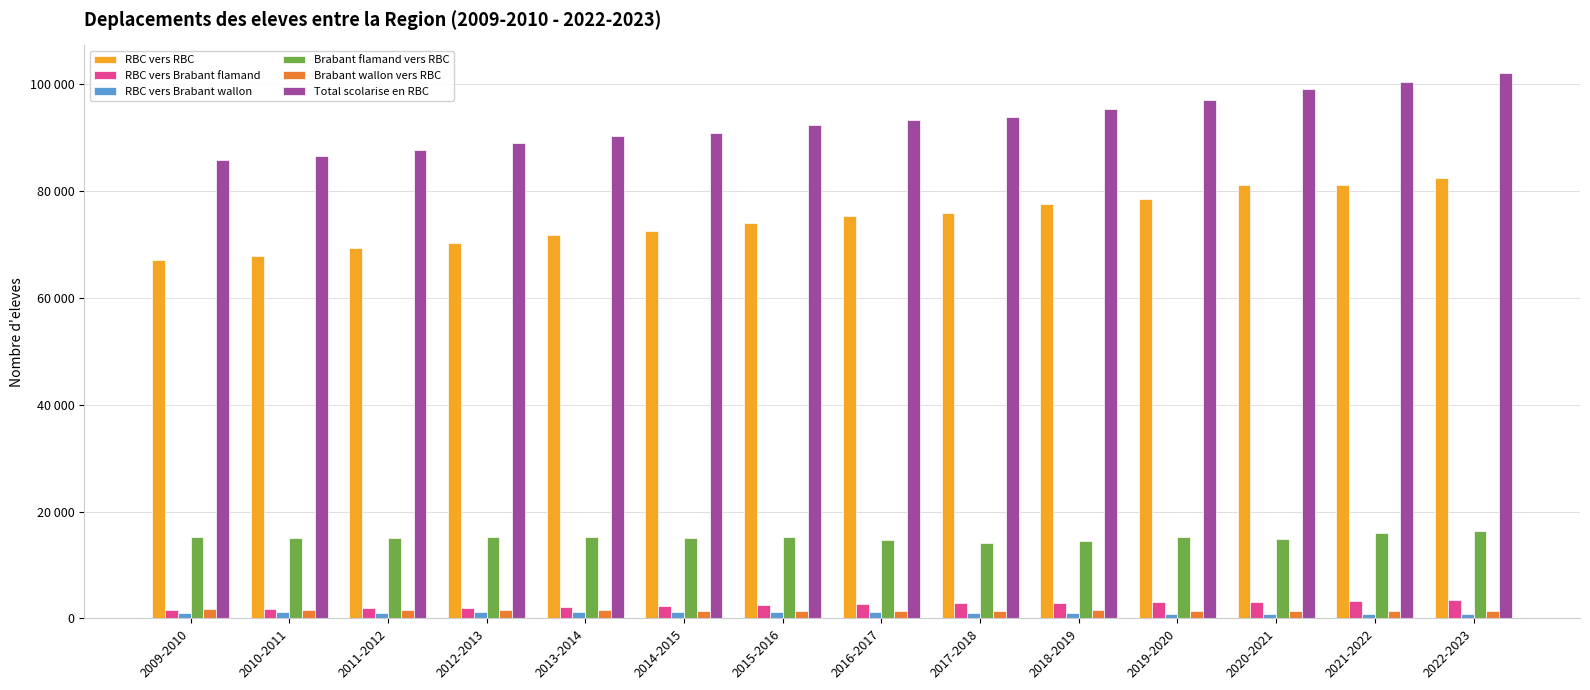

Which series changed the most between 2016-2017 and 2019-2020?

Total scolarise en RBC